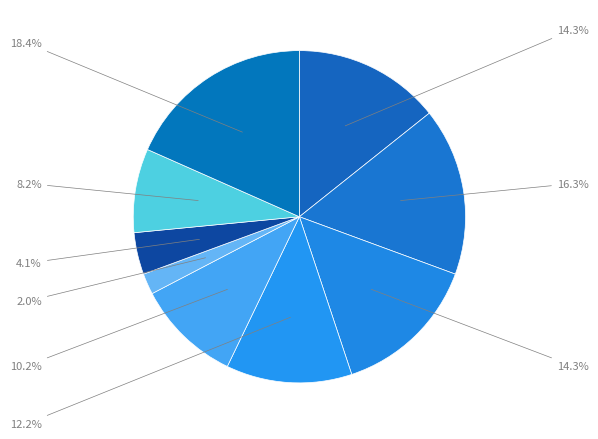

How many segments does this pie chart have?

9